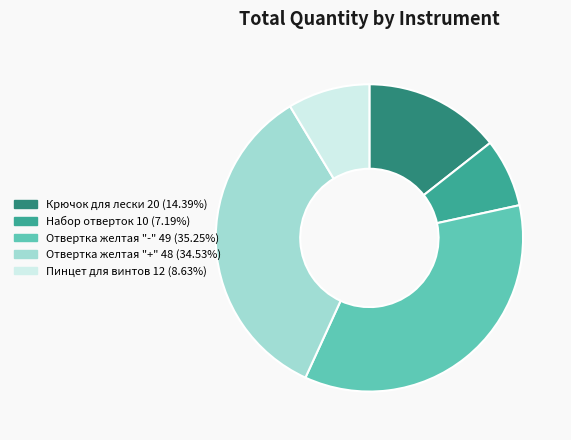

Is there a majority slice in this chart?

No